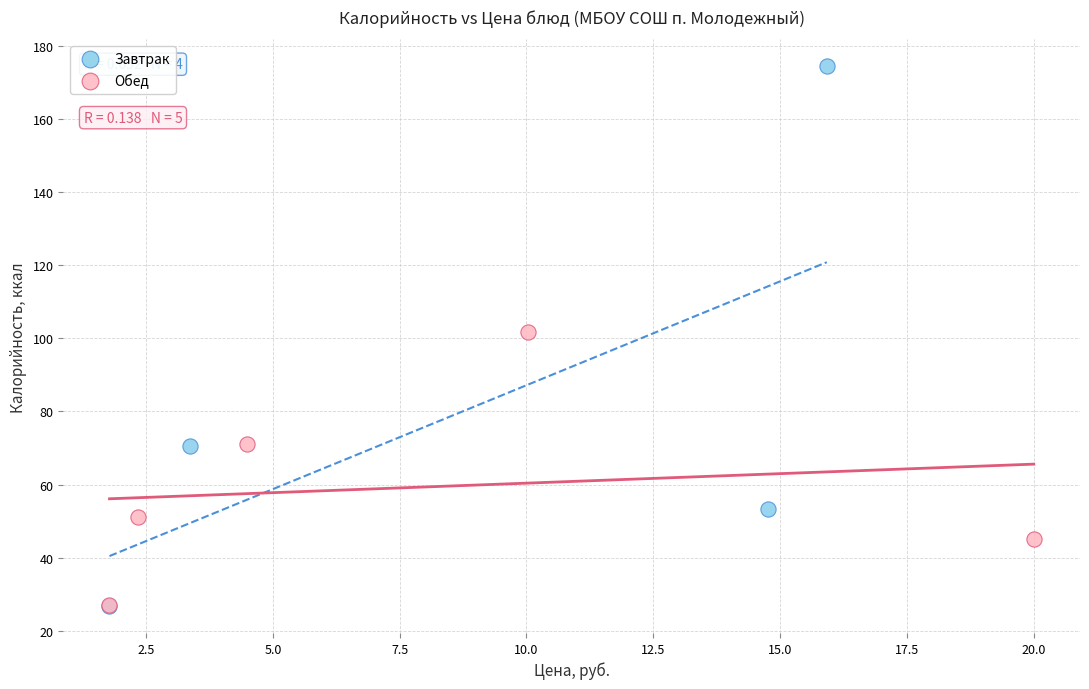

Which series has the largest Y range (max minus min)?

Завтрак